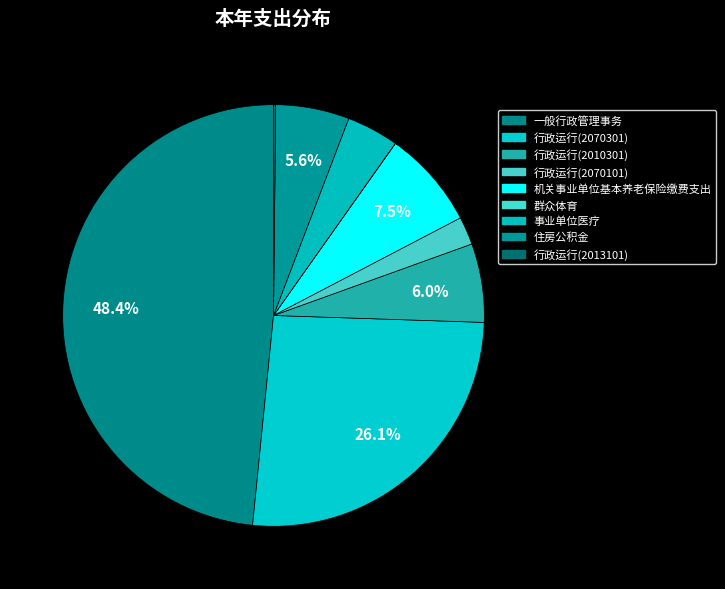

To the nearest percent, what is the combined percentage of 住房公积金 and 一般行政管理事务?

54%